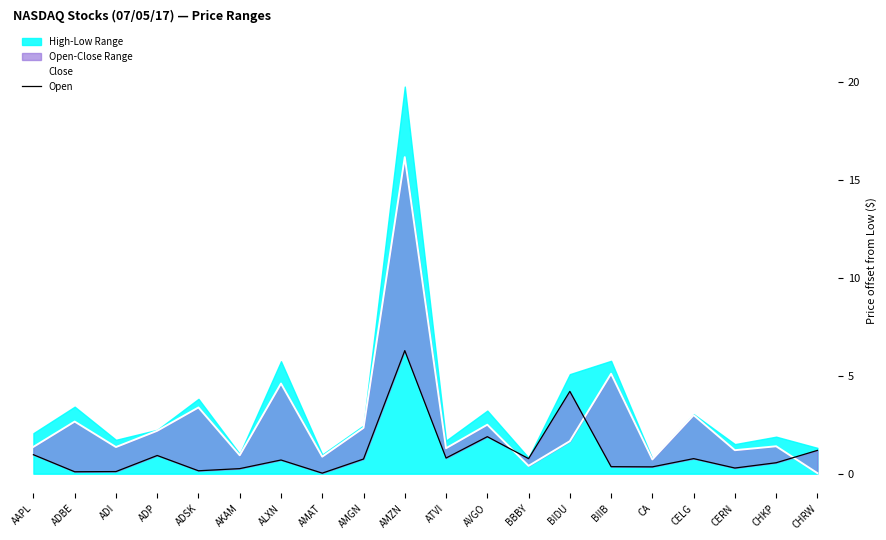

Where do Open and Close first cross each other?

AVGO and BBBY